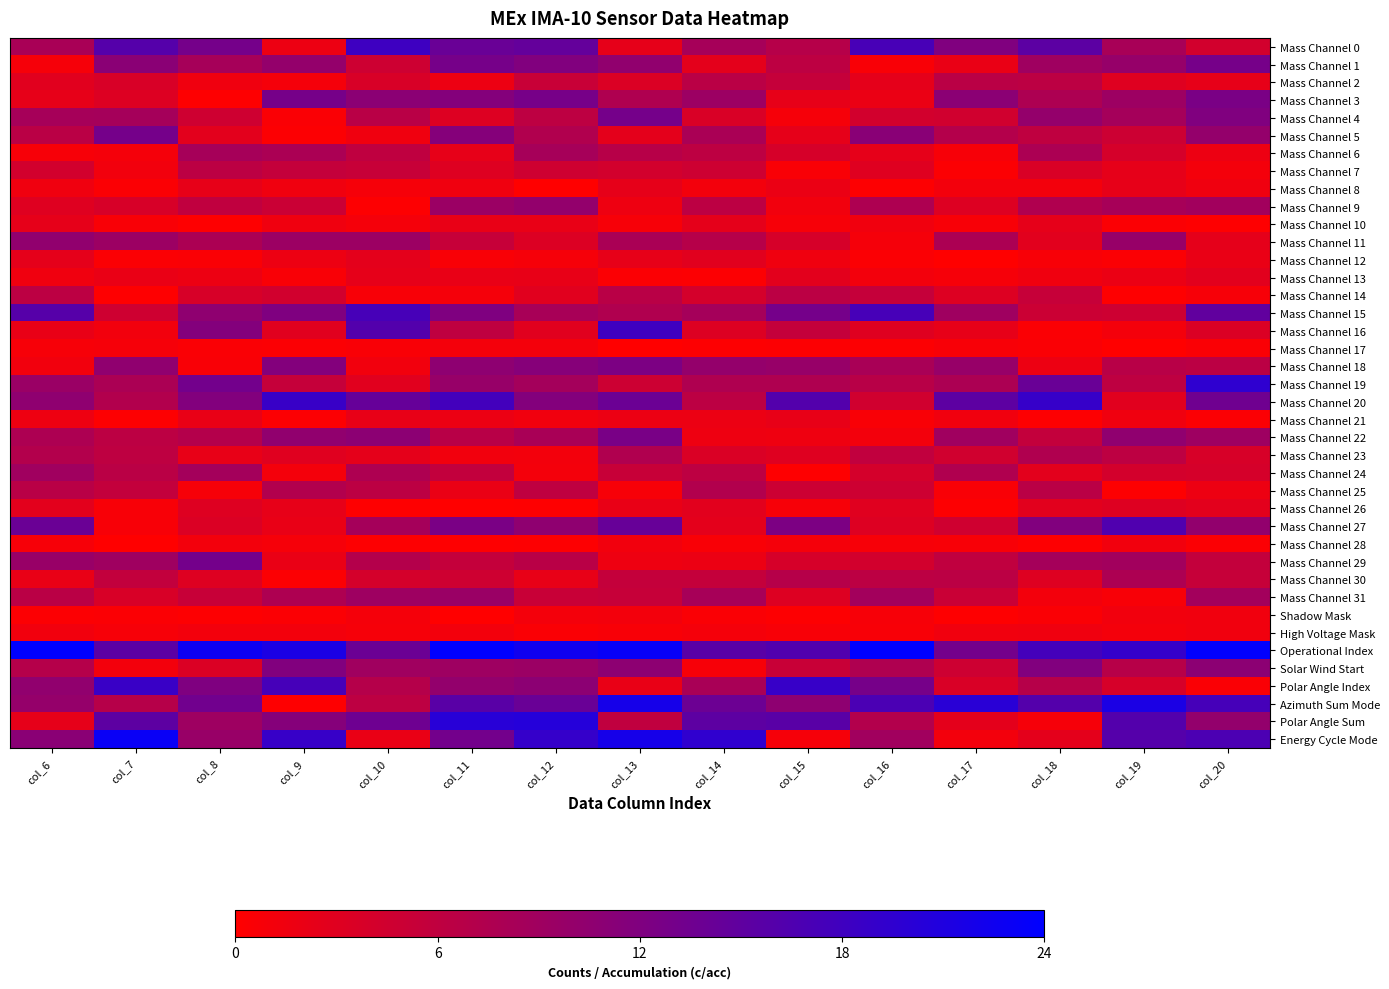

At which category does the chart reach its peak across all series?

col_6